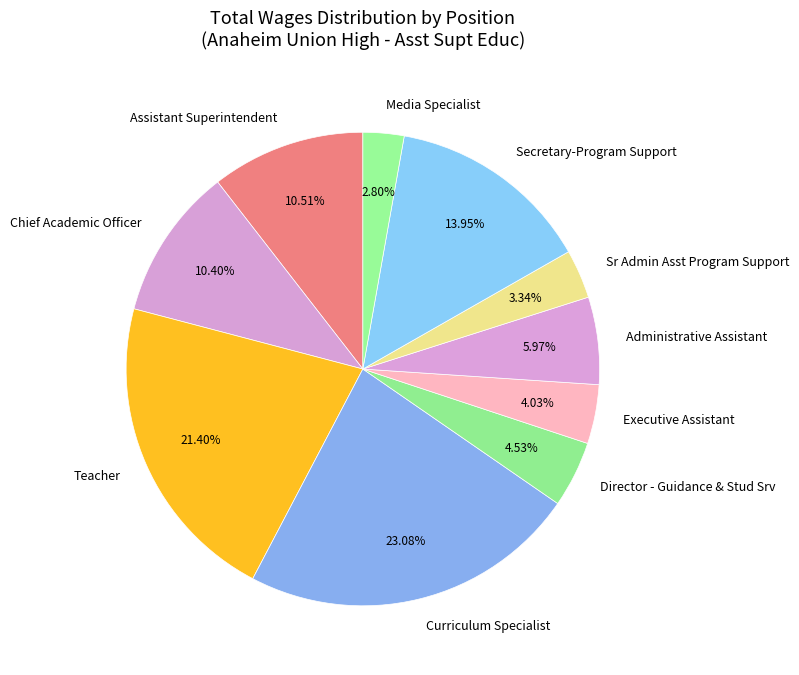

Which has a higher value, Assistant Superintendent or Media Specialist?

Assistant Superintendent